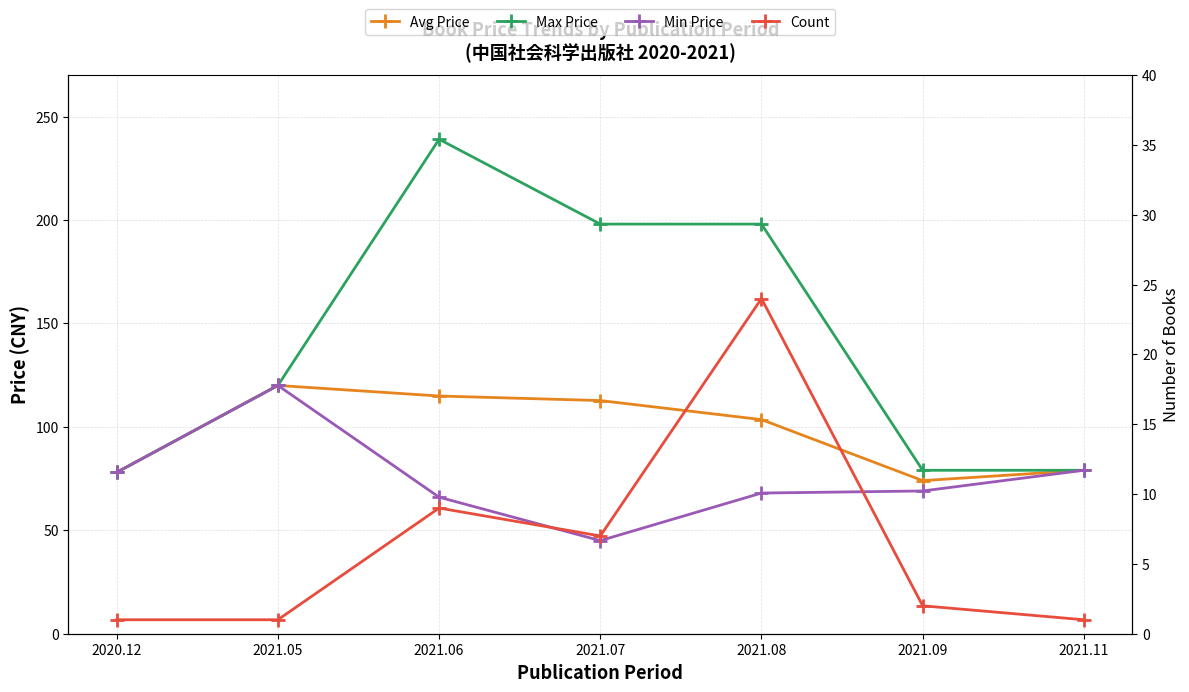

Is this an area chart (filled region under the line)?

No